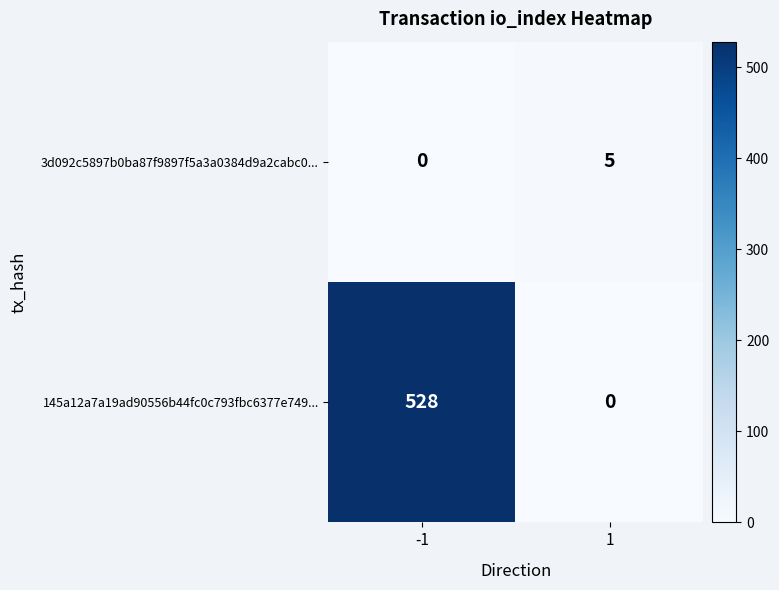

What is the difference between the 145a12a7a19ad90556b44fc0c793fbc6377e749... values at -1 and 1?

528